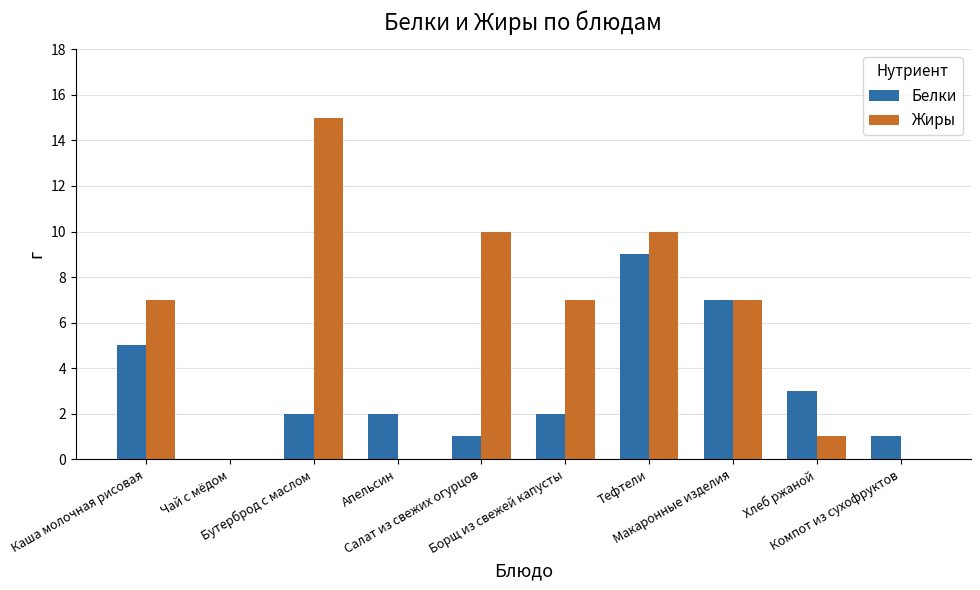

Reading right to left, extract all data points from this chart.

Белки: 1	3	7	9	2	1	2	2	0	5
Жиры: 0	1	7	10	7	10	0	15	0	7